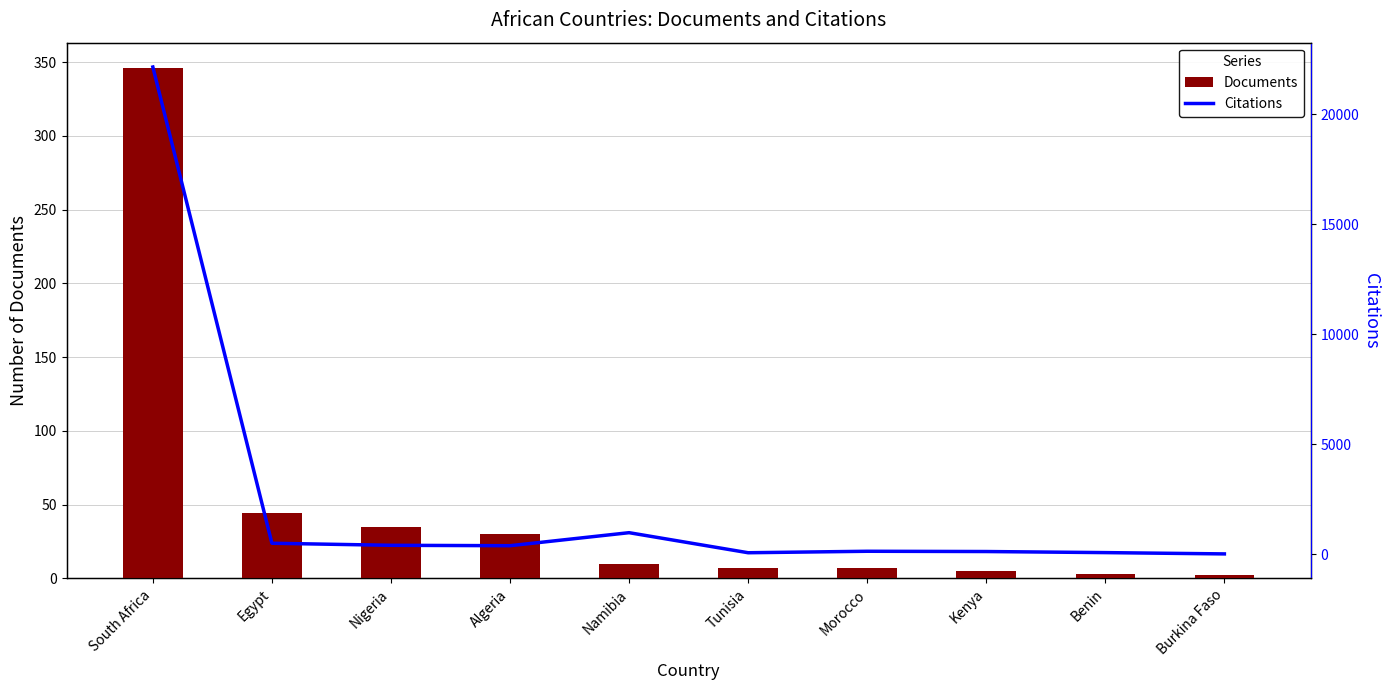

Reading left to right, transcribe all the data shown in this chart.

Documents: 346	44	35	30	10	7	7	5	3	2
Citations: 22149	493	399	381	973	61	128	116	67	8